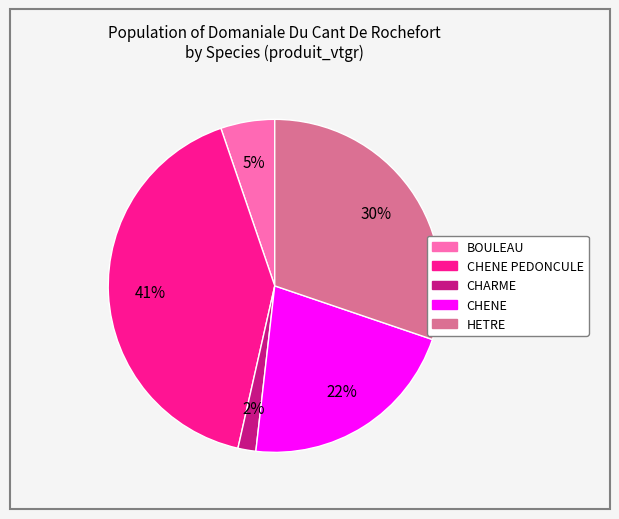

How many segments does this pie chart have?

5